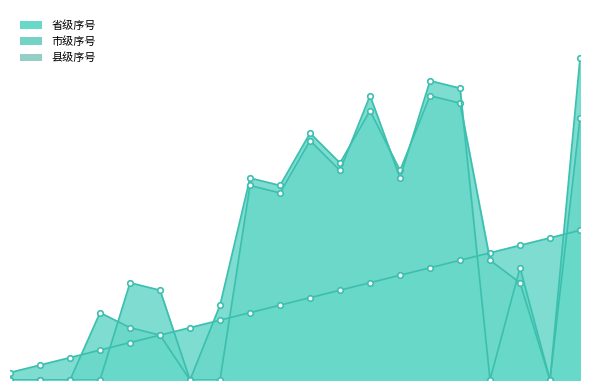

Does the chart have visible grid lines?

No